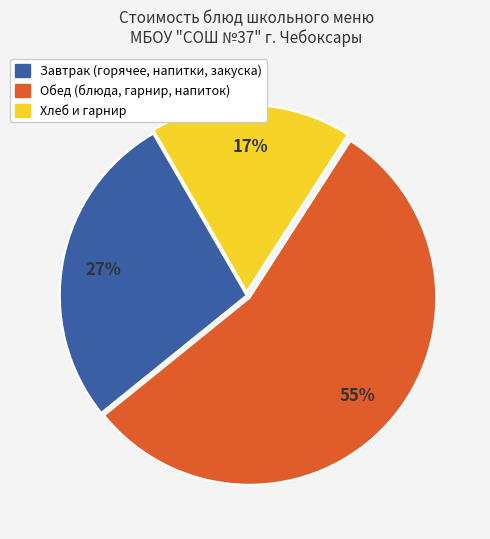

To the nearest percent, what is the average slice percentage?

33%